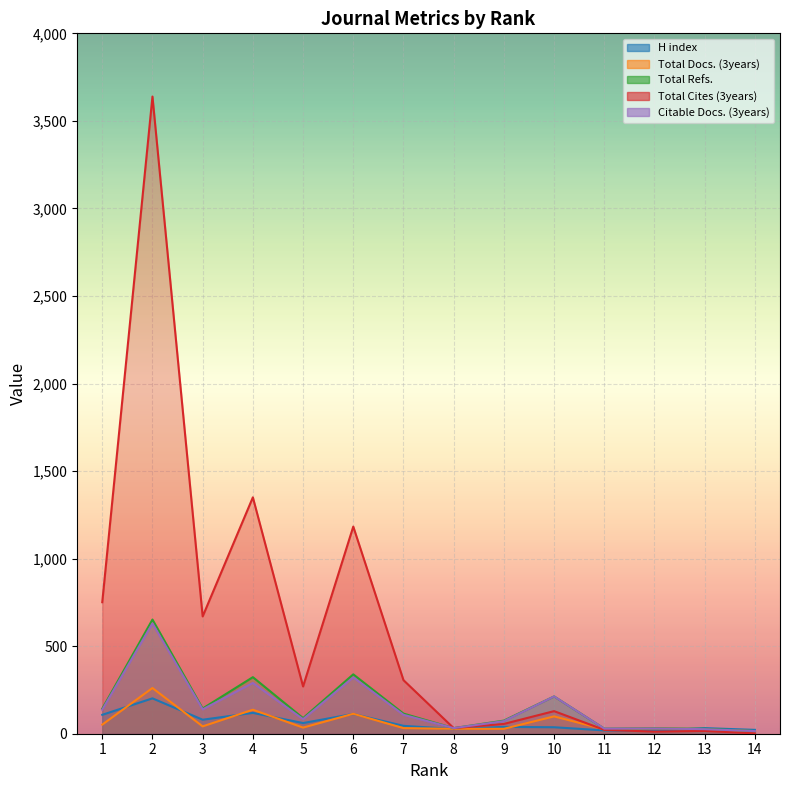

At which label is Total Docs. (3years) closest to 138?

4